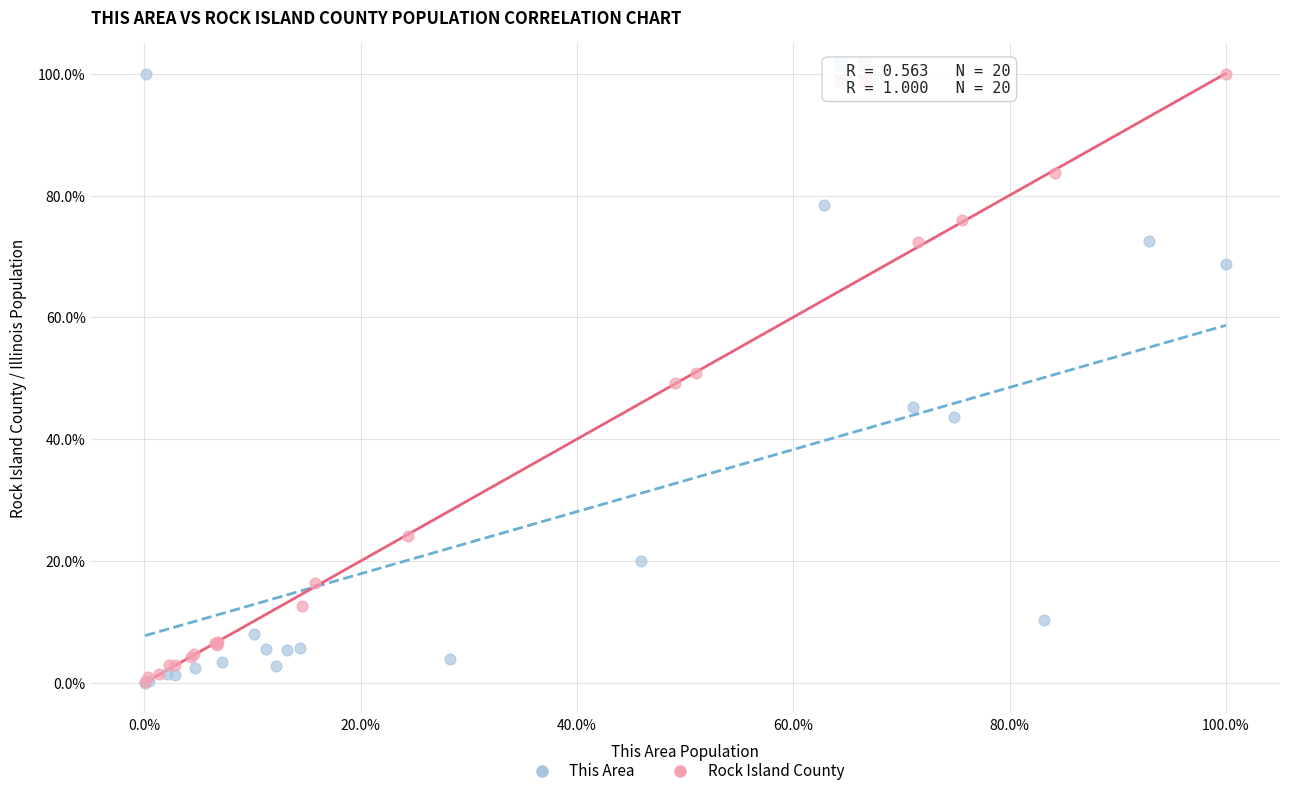

What are all the series names shown in the legend?

This Area, Rock Island County